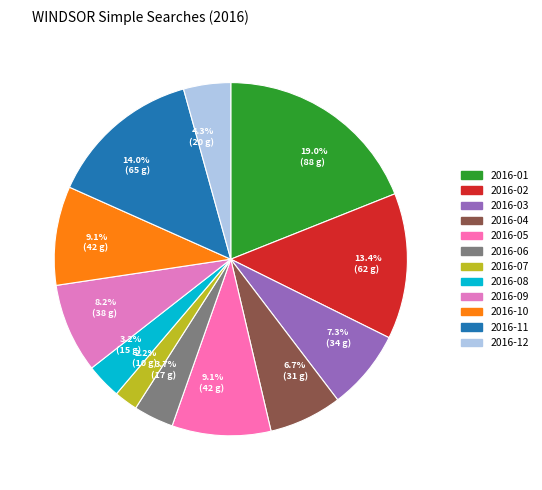

What is the ratio of the value at 2016-12 to the value at 2016-08?

1.3